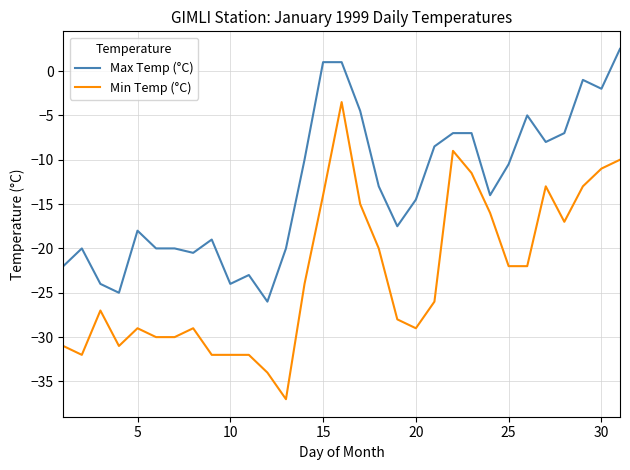

List the series in order of their overall mean, lowest first.

Min Temp (°C), Max Temp (°C)